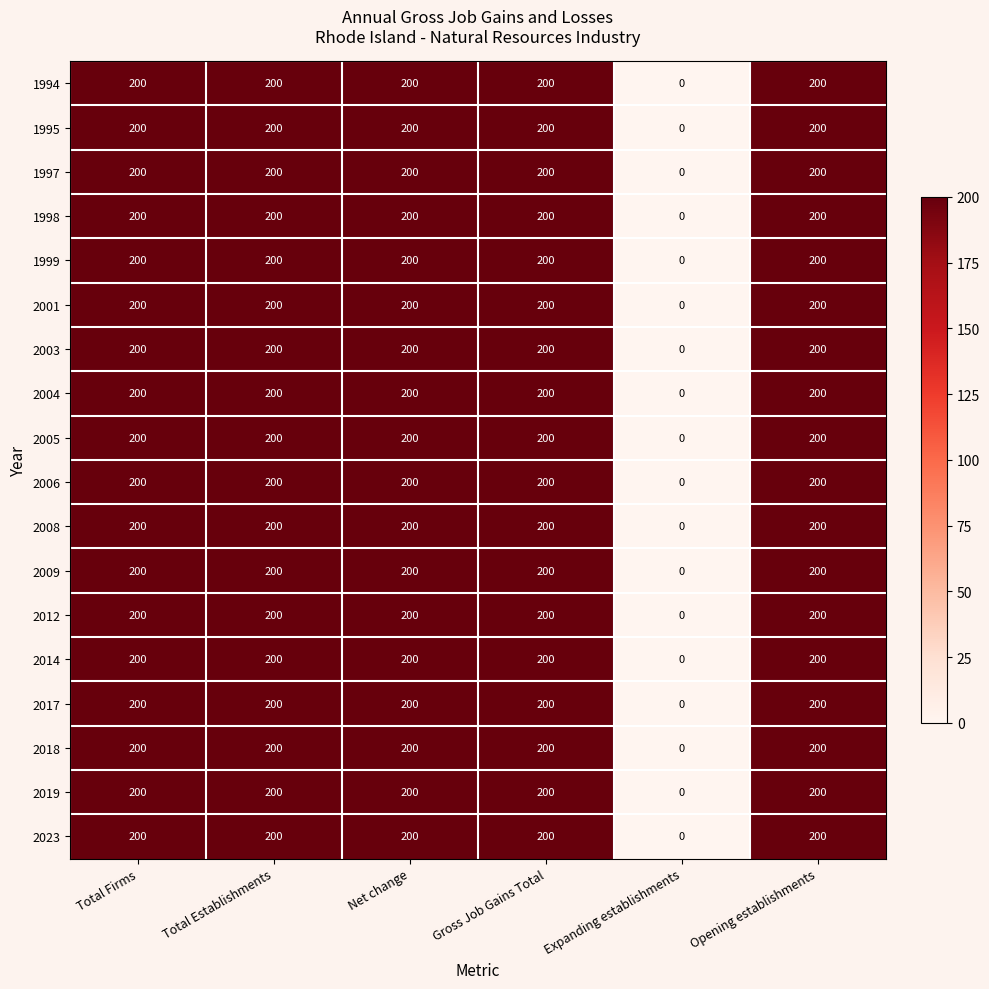

What is the maximum value for 2019?

200